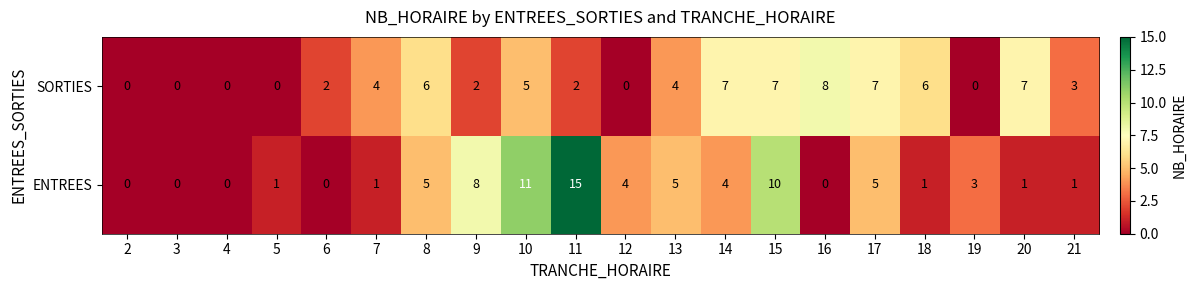

Which series has the largest total across all categories?

ENTREES